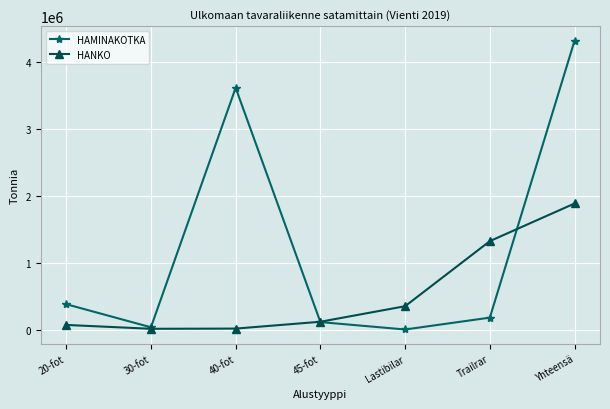

Which series has the largest total across all categories?

HAMINAKOTKA